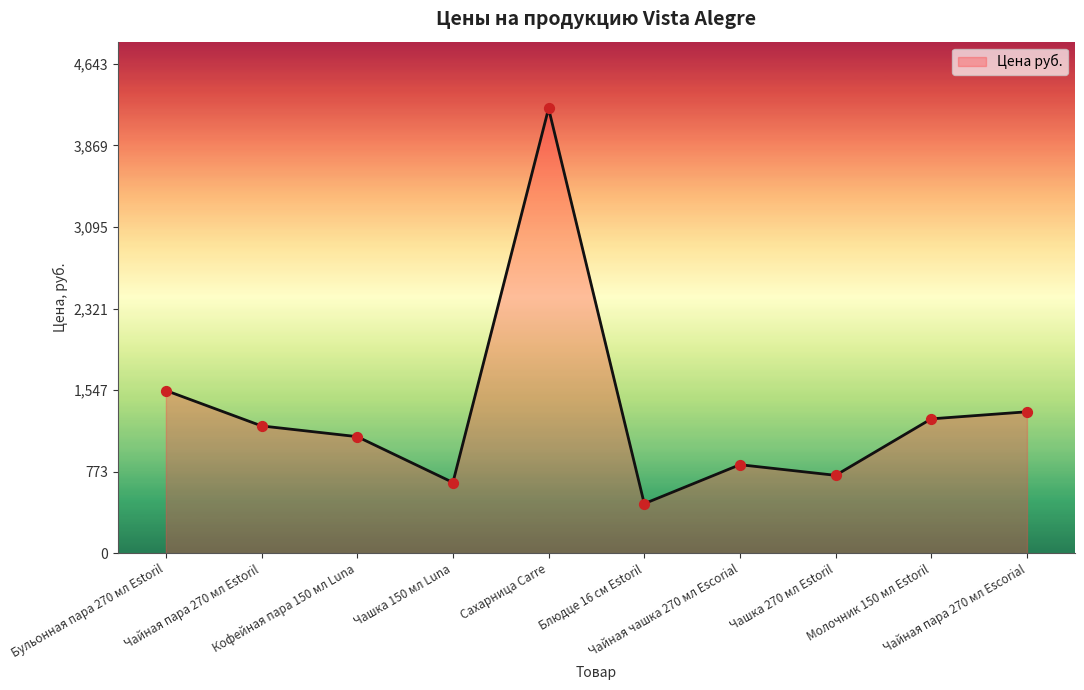

What is the ratio of the value at Сахарница Carre to the value at Чайная пара 270 мл Escorial?

3.1